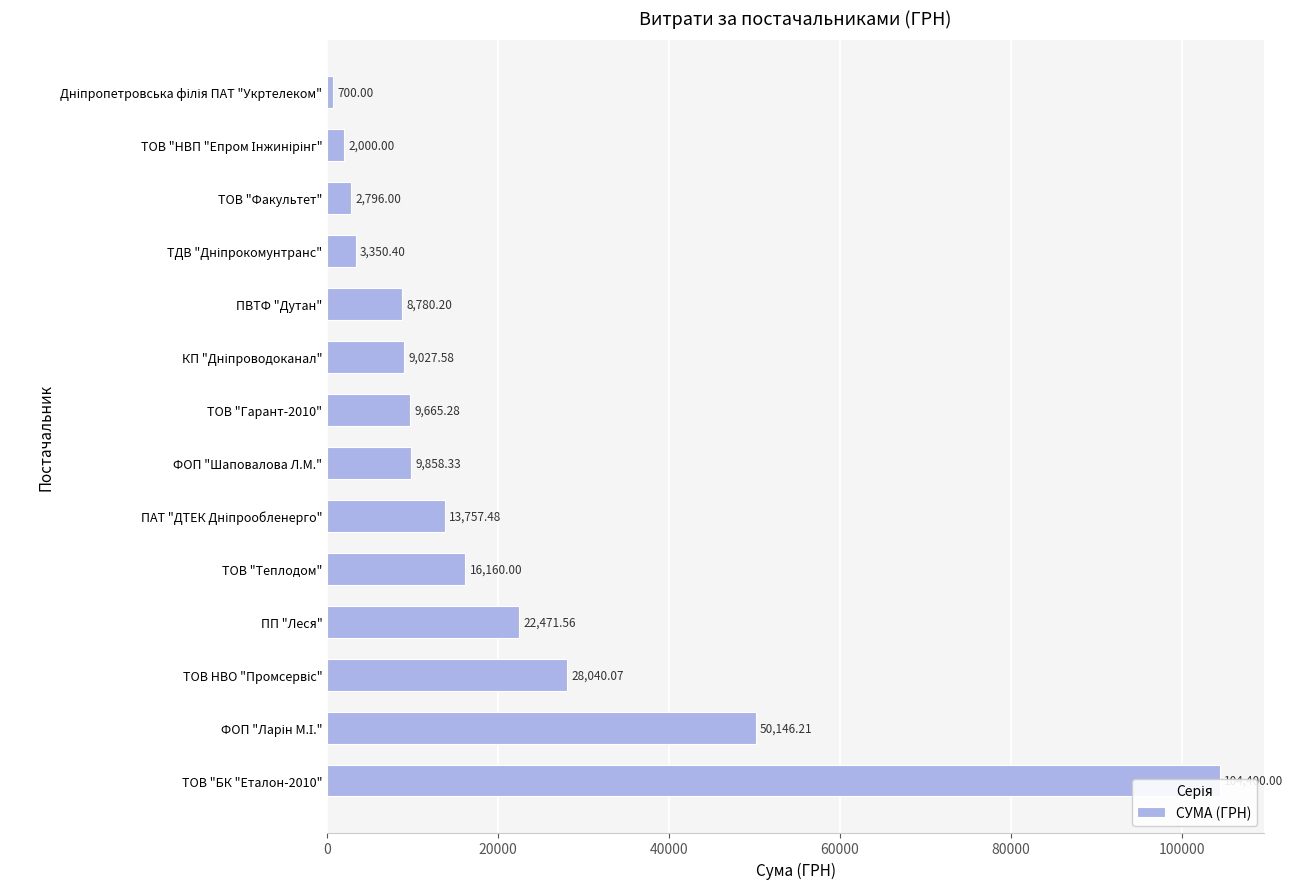

What is the minimum value shown in the chart?

700.0